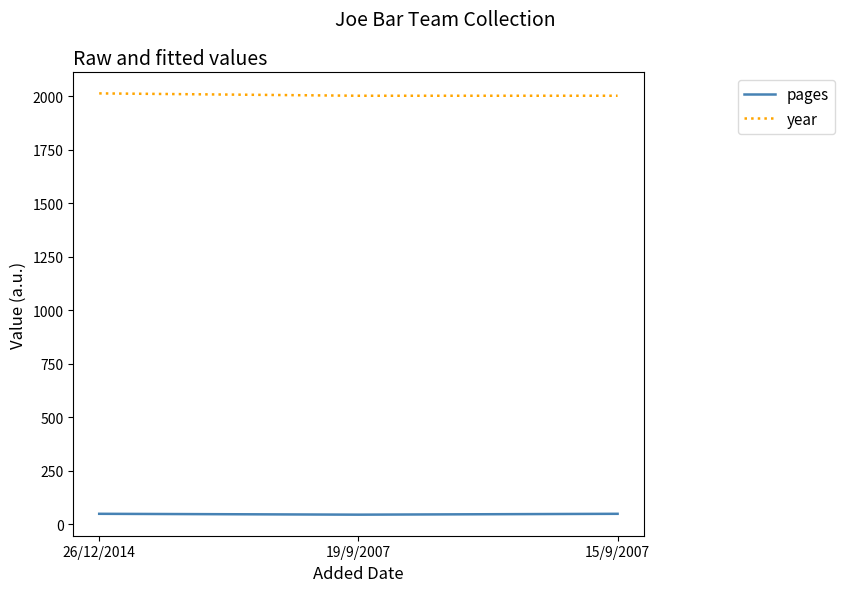

Count the pages values in the range 44 to 48.

3